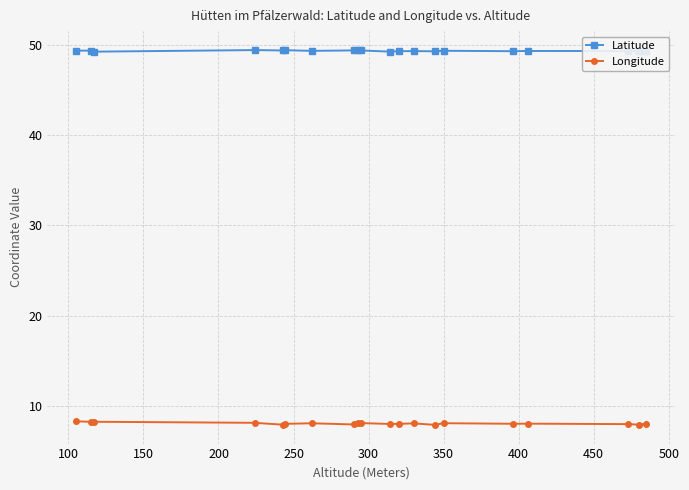

True or false: Longitude has more than 0 points higher than both neighbors.

True